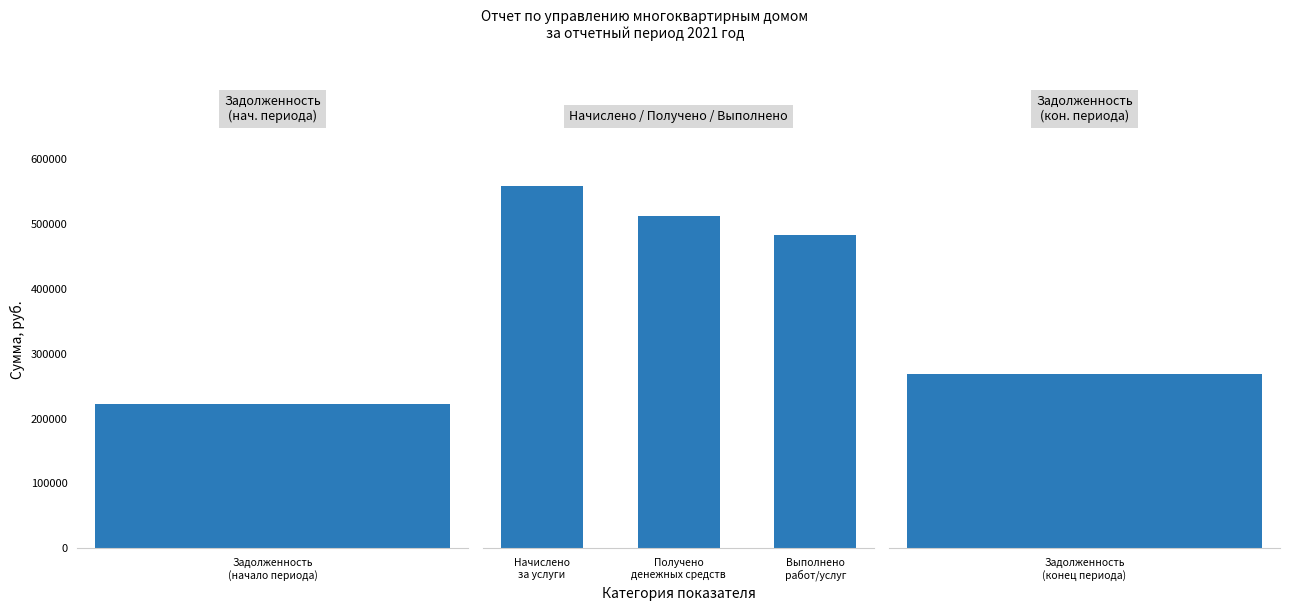

What is the approximate value at Выполнено работ/услуг?

483085.4